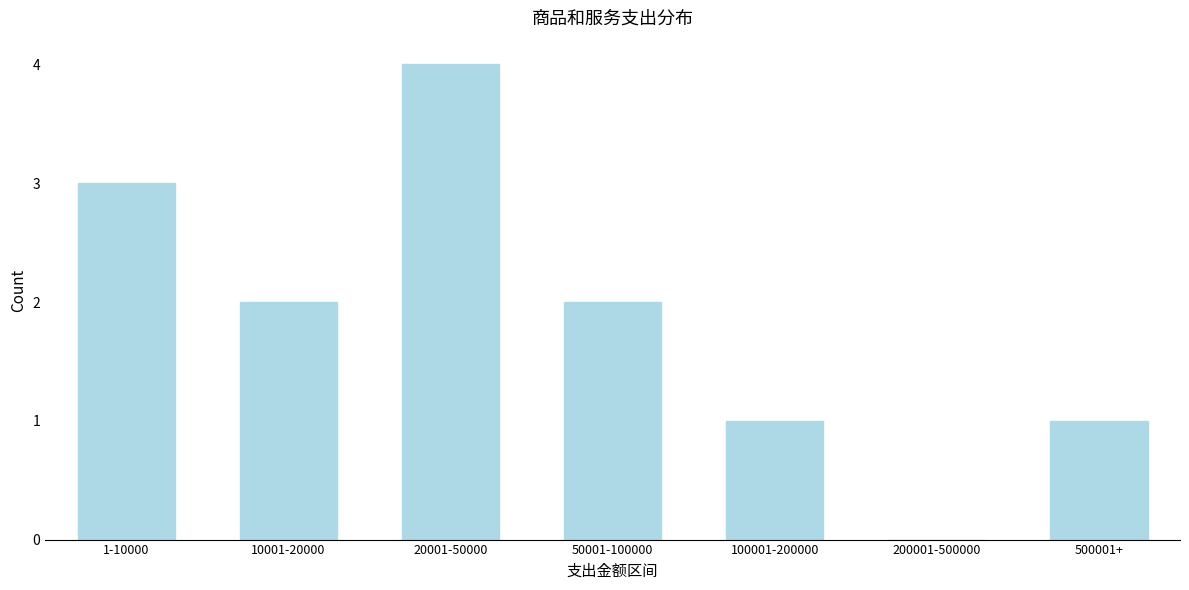

Reading right to left, what are all the values shown in this chart?

500001+=1	200001-500000=0	100001-200000=1	50001-100000=2	20001-50000=4	10001-20000=2	1-10000=3